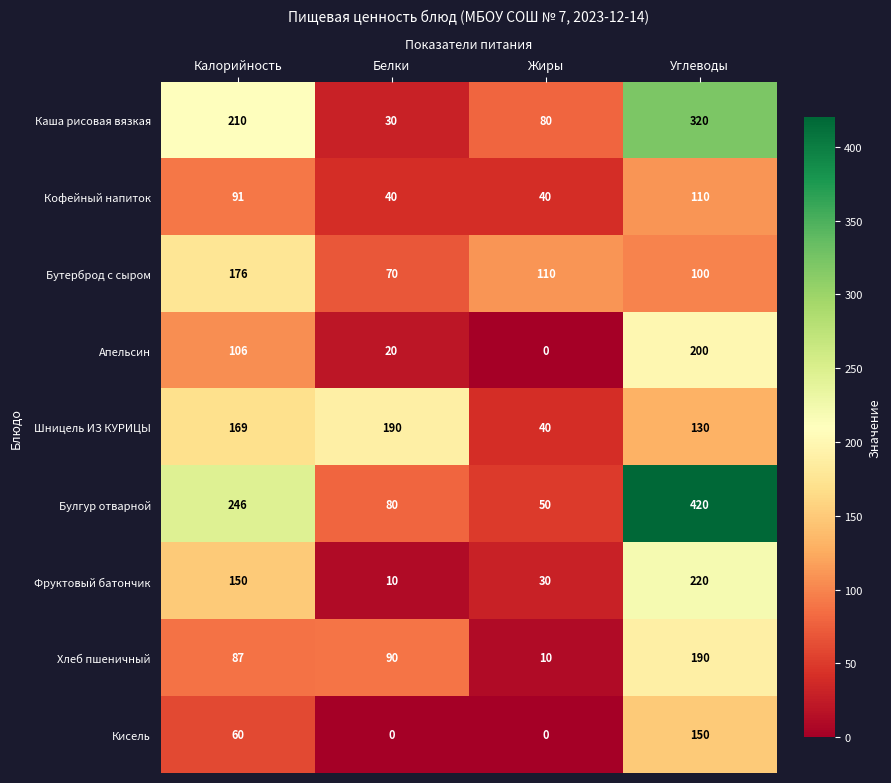

Where is Кофейный напиток nearest to the value 75?

Калорийность